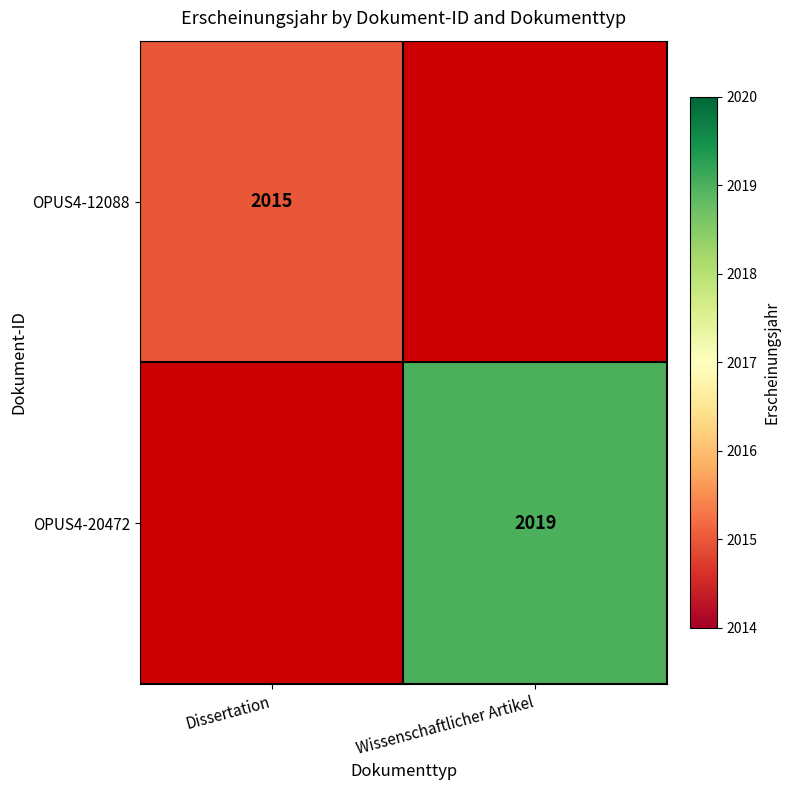

Which has a higher value, Wissenschaftlicher Artikel or Dissertation?

Dissertation